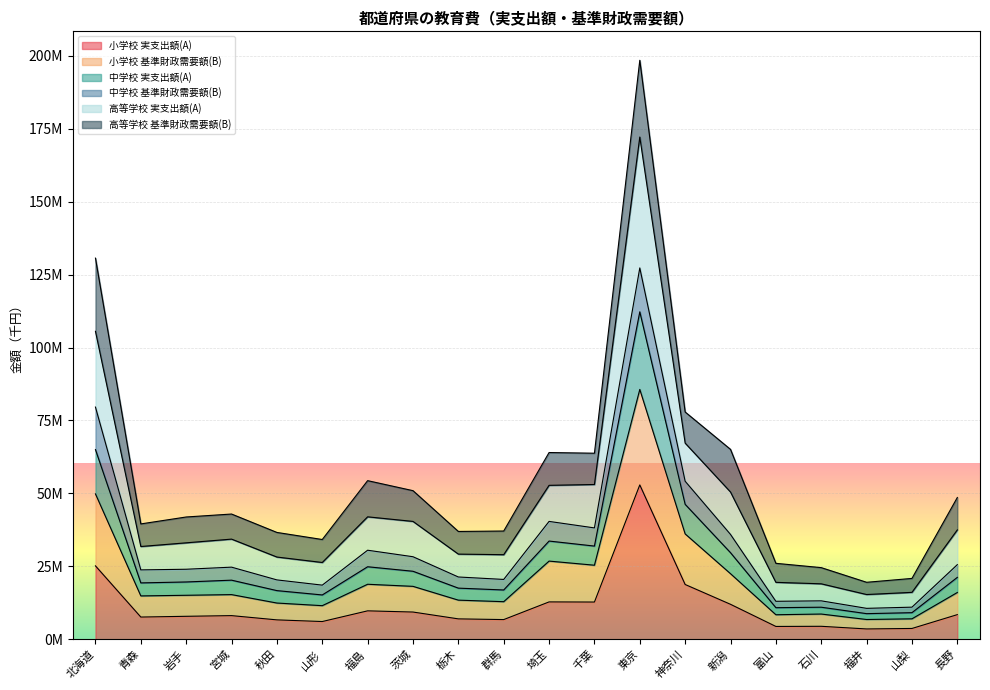

What are all the series names shown in the legend?

小学校 実支出額(A), 小学校 基準財政需要額(B), 中学校 実支出額(A), 中学校 基準財政需要額(B), 高等学校 実支出額(A), 高等学校 基準財政需要額(B)